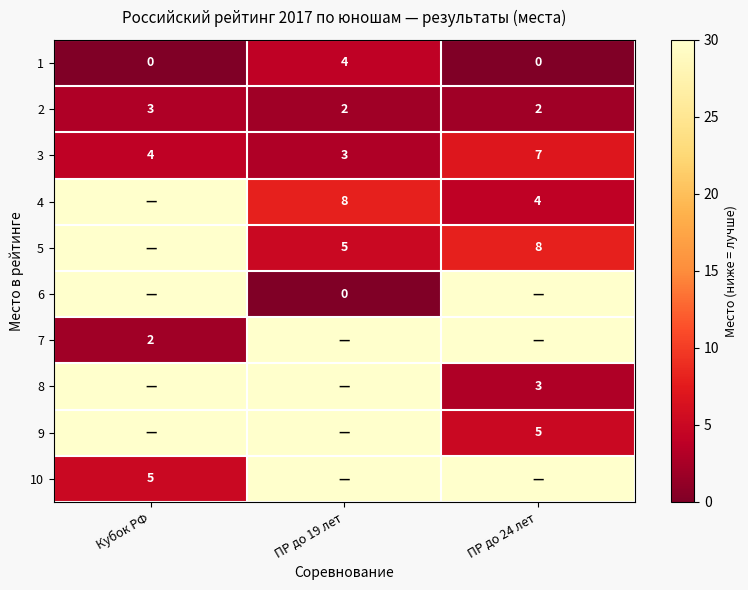

The value of 1 at Кубок РФ is 3. True or false?

False